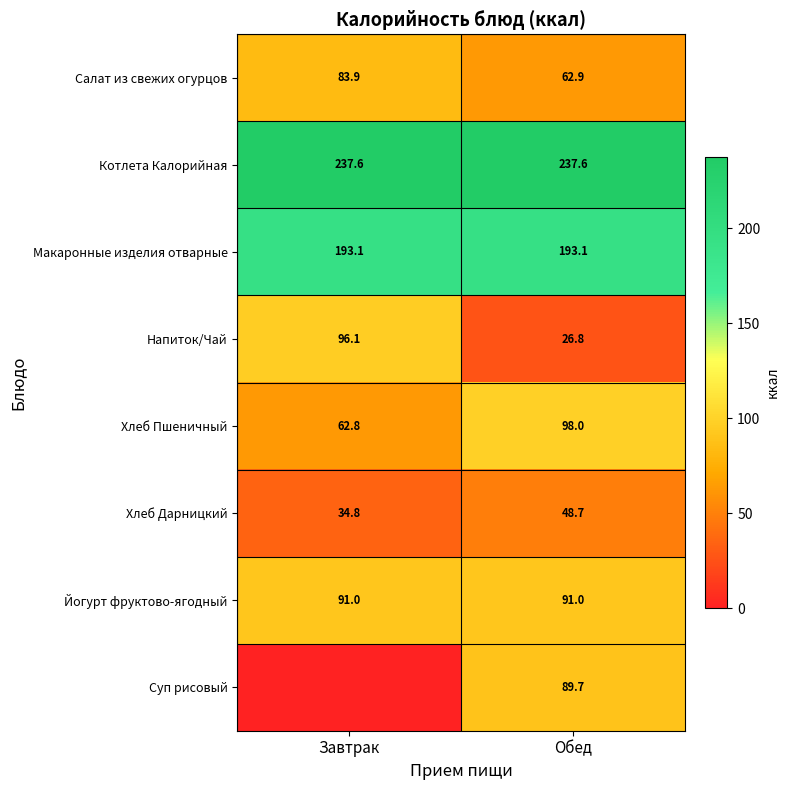

How many data points does each series have?

2